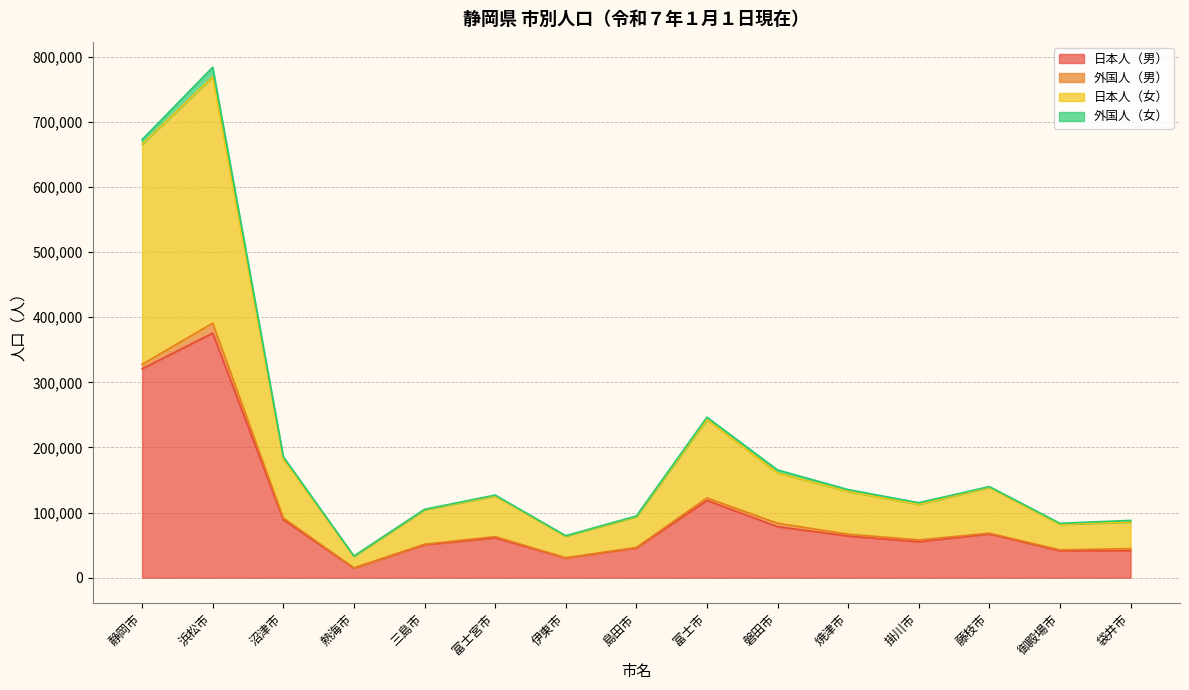

Is it true that 日本人（女） equals 19806 at 熱海市?

False